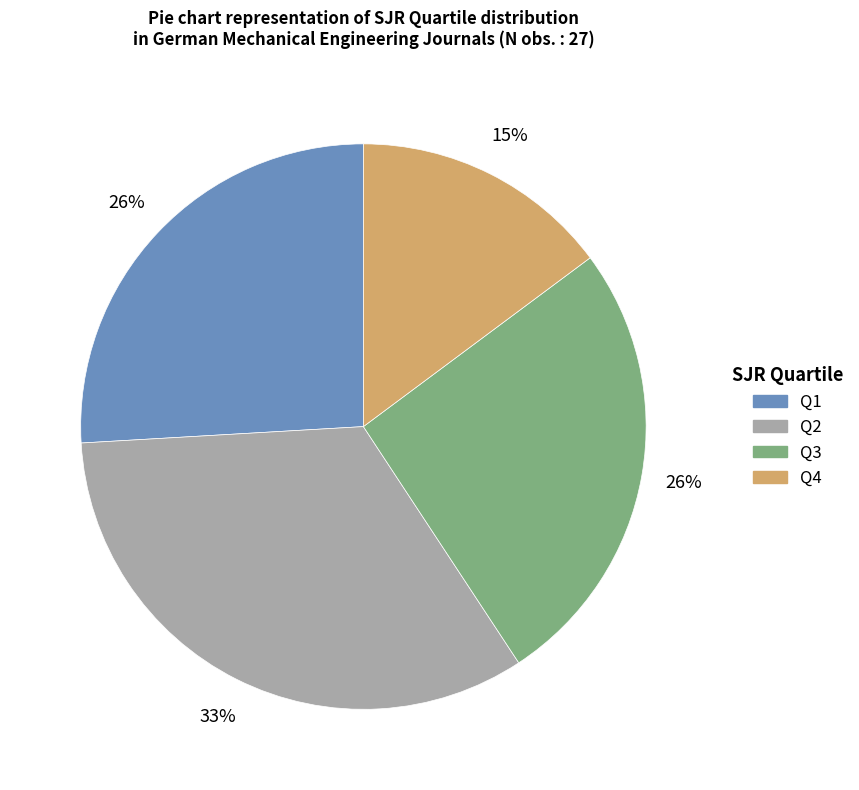

Does Q2 account for over 50% of the chart?

No